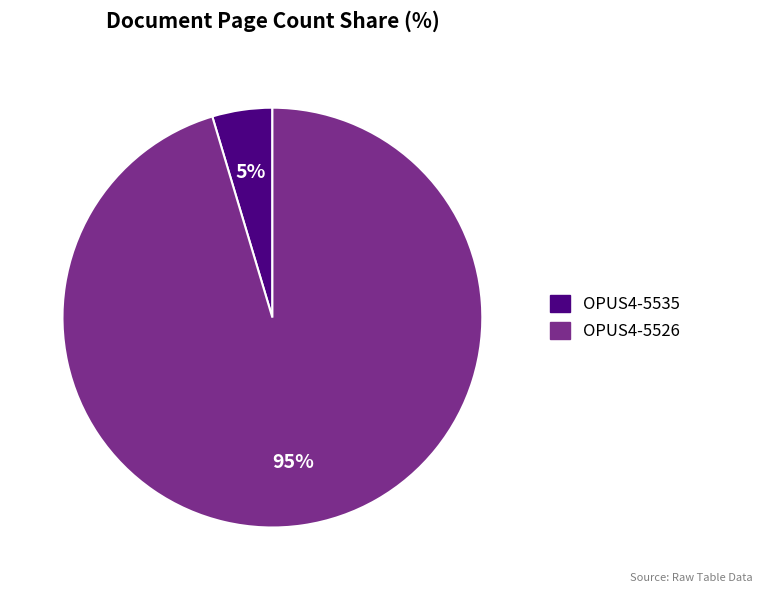

How many segments does this pie chart have?

2